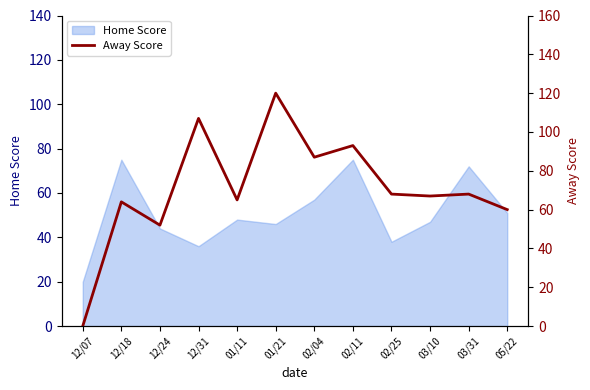

The value at 12/24 is 52. True or false?

True